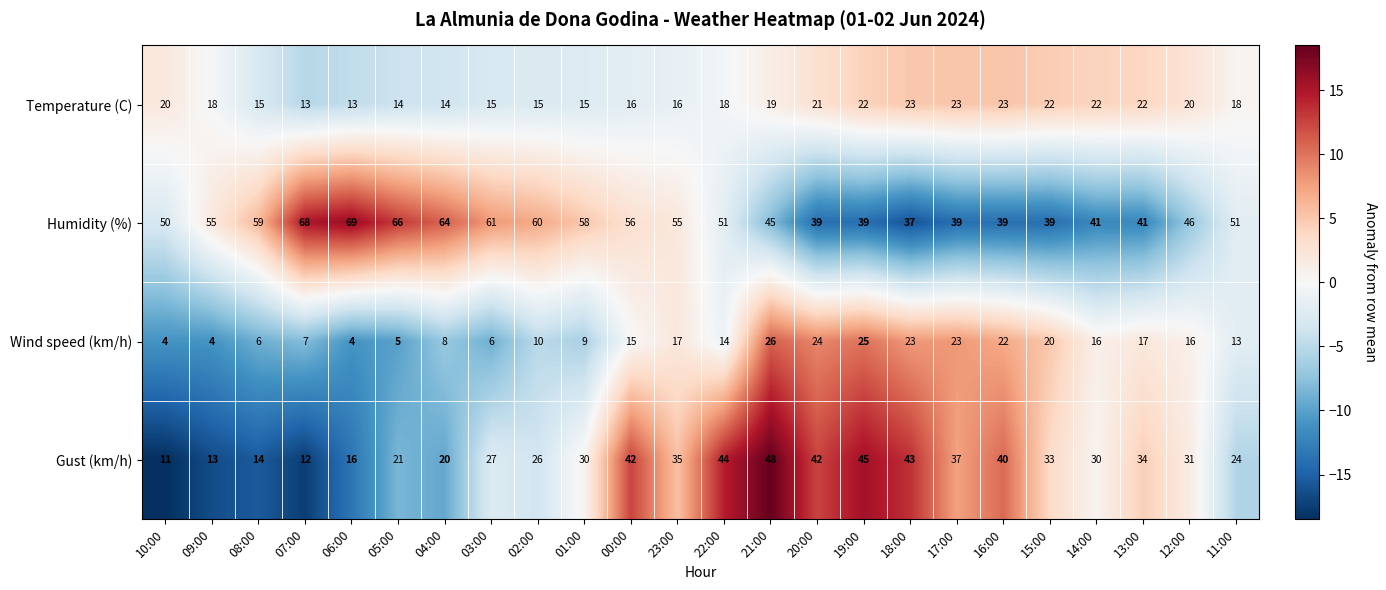

What is the average value of the Temperature (C) series?

18